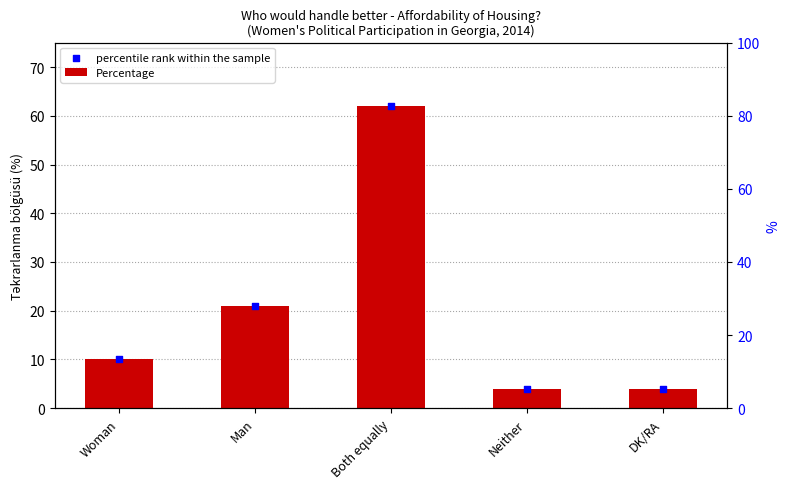

Which series has the largest total across all categories?

Percentage